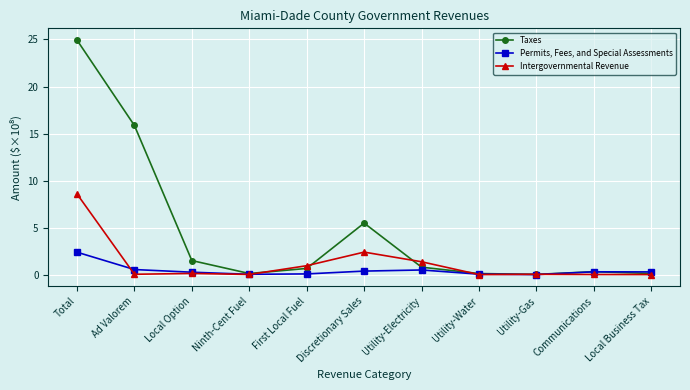

What is the spread (max minus min) of values at Communications?

0.3